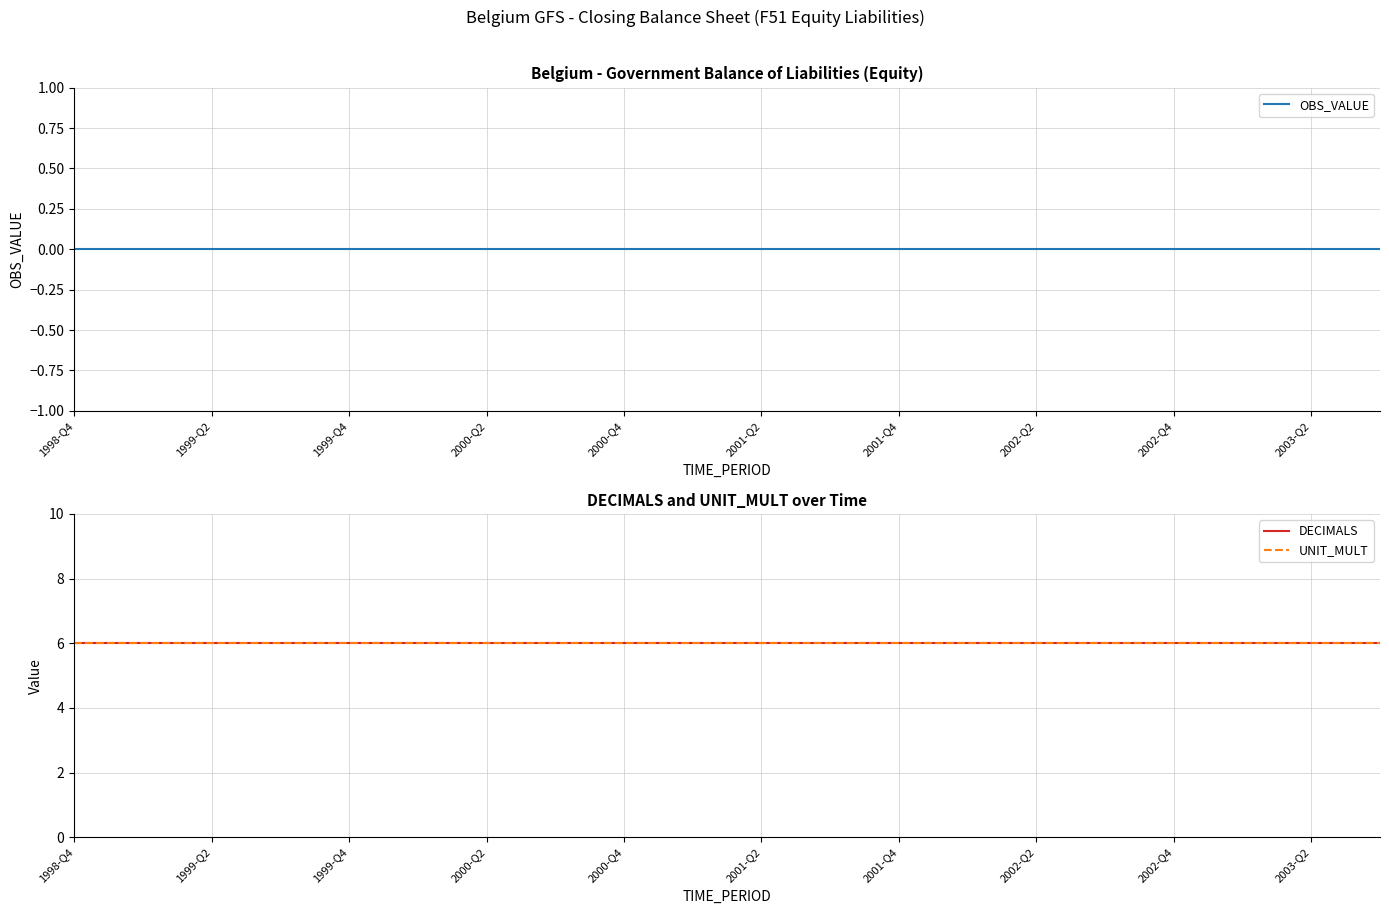

Reading left to right, list all the values displayed in this chart.

OBS_VALUE: 0	0	0	0	0	0	0	0	0	0	0	0	0	0	0	0	0	0	0	0
DECIMALS: 6	6	6	6	6	6	6	6	6	6	6	6	6	6	6	6	6	6	6	6
UNIT_MULT: 6	6	6	6	6	6	6	6	6	6	6	6	6	6	6	6	6	6	6	6